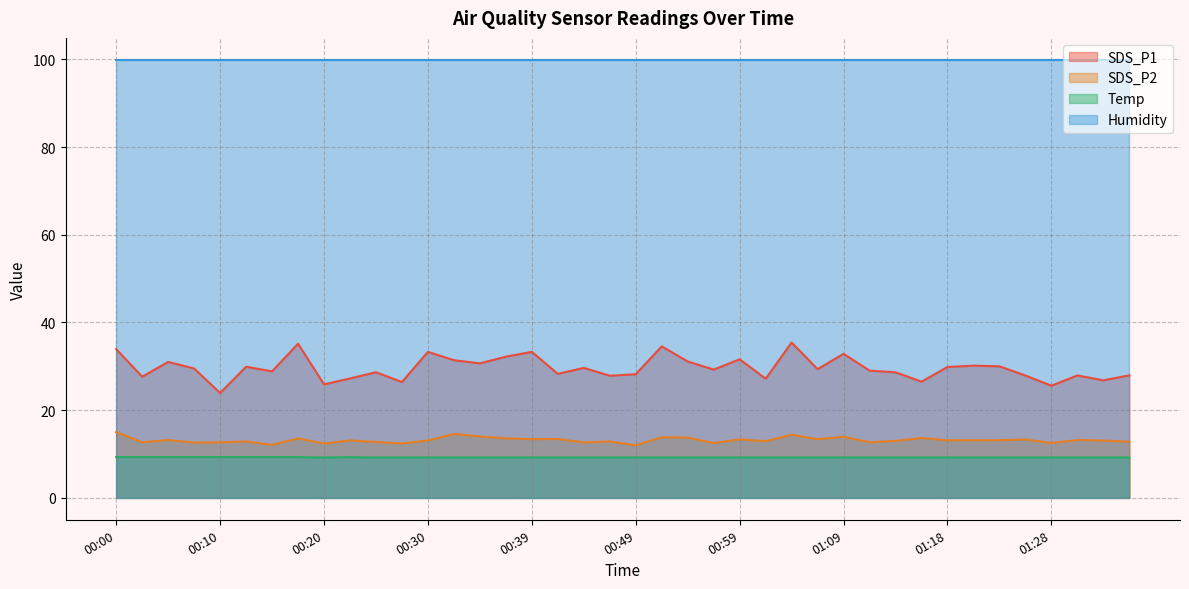

Which category has the lowest value across all series?

00:20